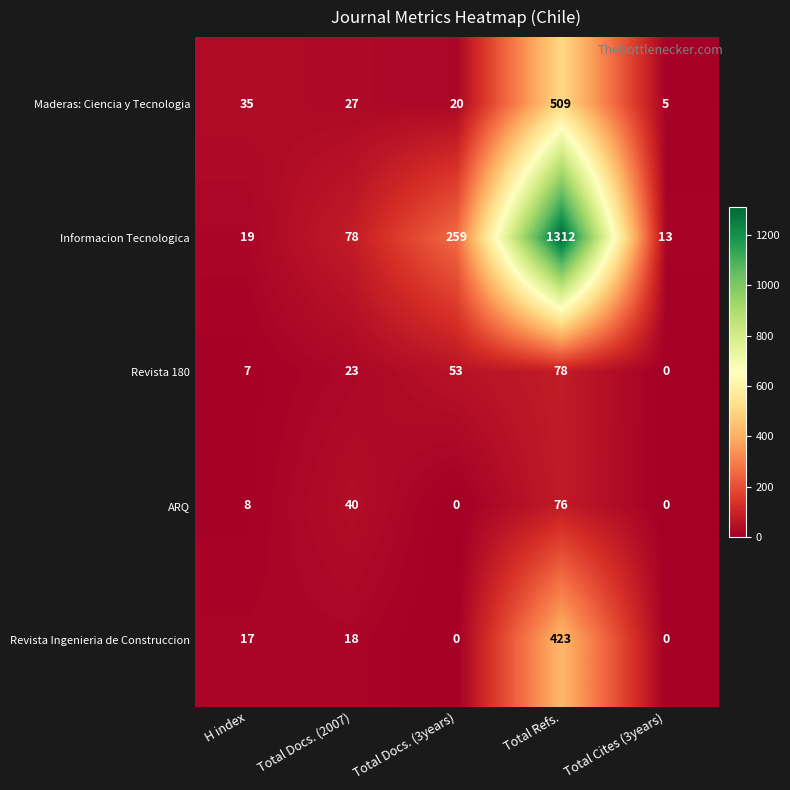

Which series changed the most between Total Docs. (2007) and Total Docs. (3years)?

Informacion Tecnologica